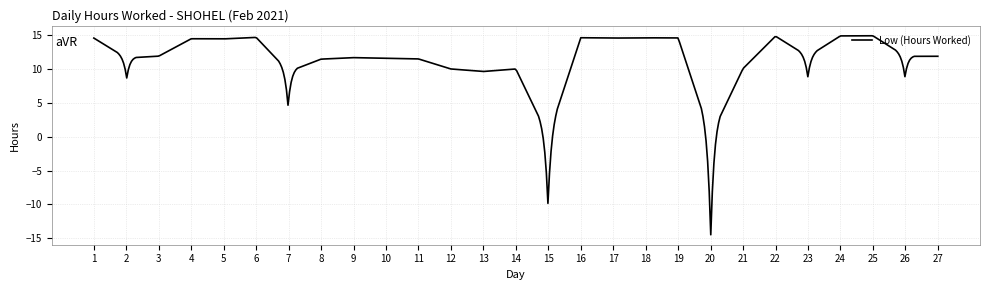

What is the greatest value displayed?

14.8